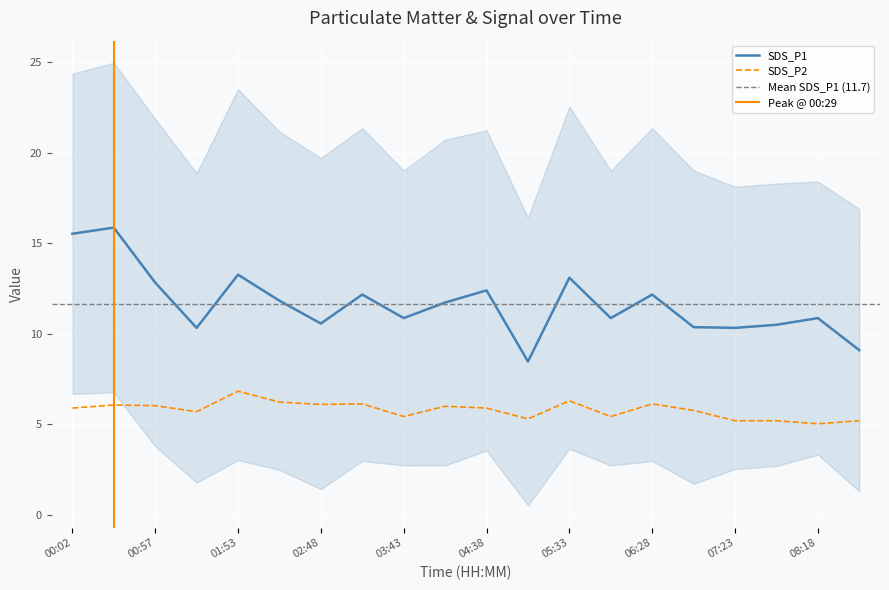

Reading right to left, what are all the values shown in this chart?

SDS_P1: 08:45=9.1	08:18=10.9	07:50=10.5	07:23=10.3	06:55=10.4	06:28=12.2	06:00=10.9	05:33=13.1	05:05=8.5	04:38=12.4	04:10=11.7	03:43=10.9	03:15=12.2	02:48=10.6	02:20=11.8	01:53=13.3	01:25=10.3	00:57=12.8	00:29=15.9	00:02=15.5
SDS_P2: 08:45=5.2	08:18=5.0	07:50=5.2	07:23=5.2	06:55=5.8	06:28=6.1	06:00=5.4	05:33=6.3	05:05=5.3	04:38=5.9	04:10=6.0	03:43=5.4	03:15=6.1	02:48=6.1	02:20=6.2	01:53=6.8	01:25=5.7	00:57=6.0	00:29=6.1	00:02=5.9